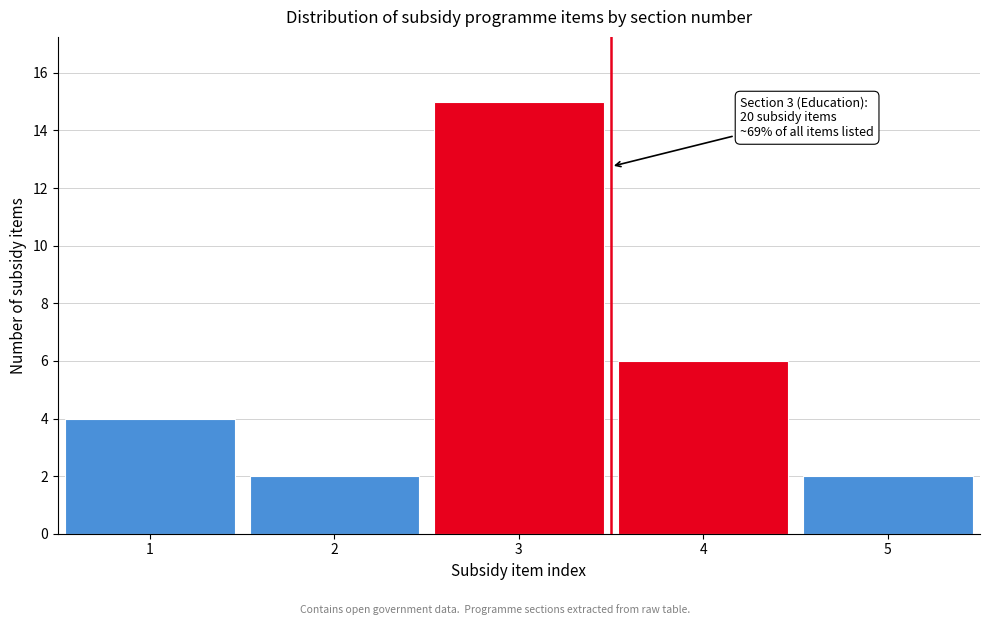

Which range on the x-axis has the tallest bar?

2.5 to 3.5